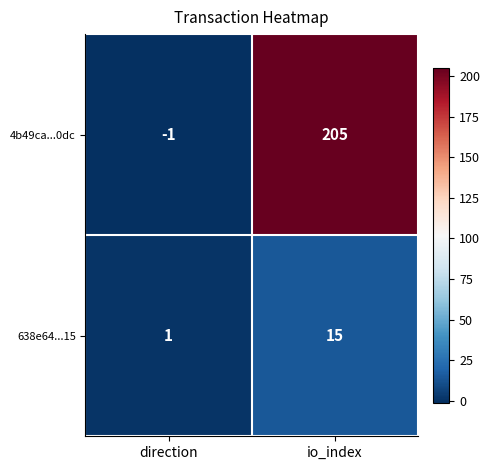

At which label is 638e64...15 closest to 8?

direction